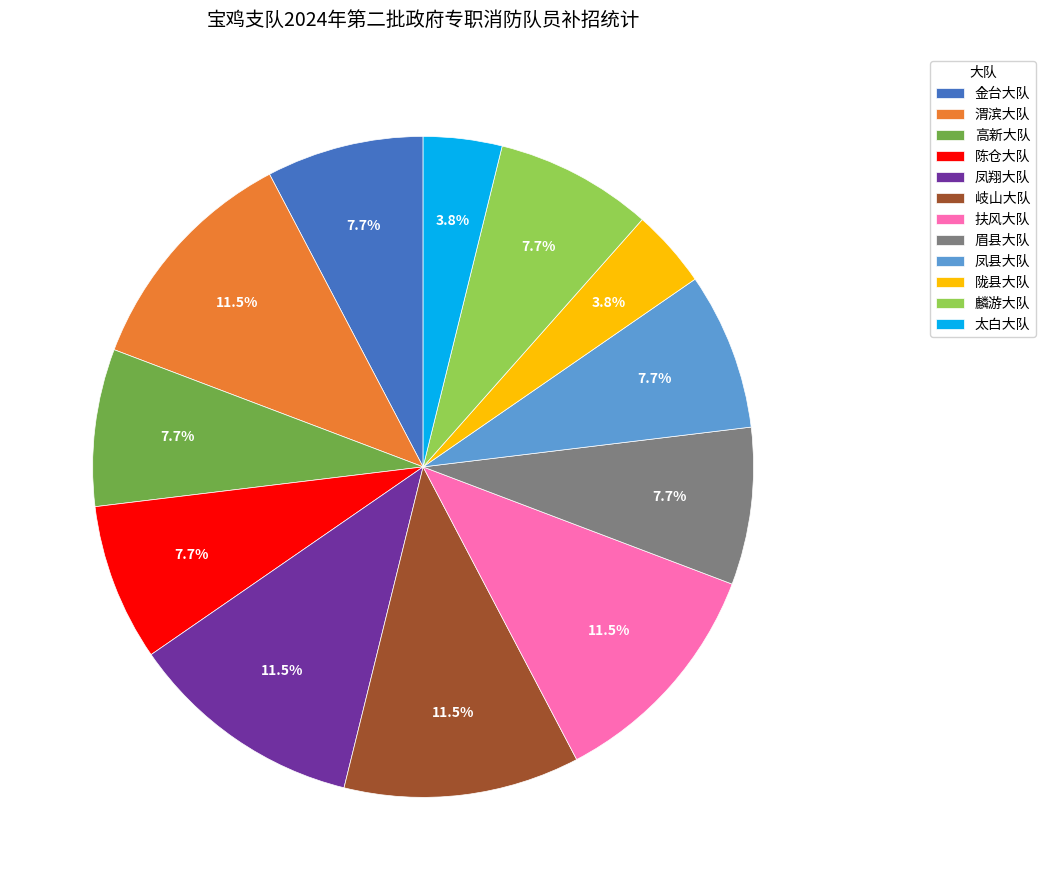

What is the total percentage of 陈仓大队 and 眉县大队?

15.4%